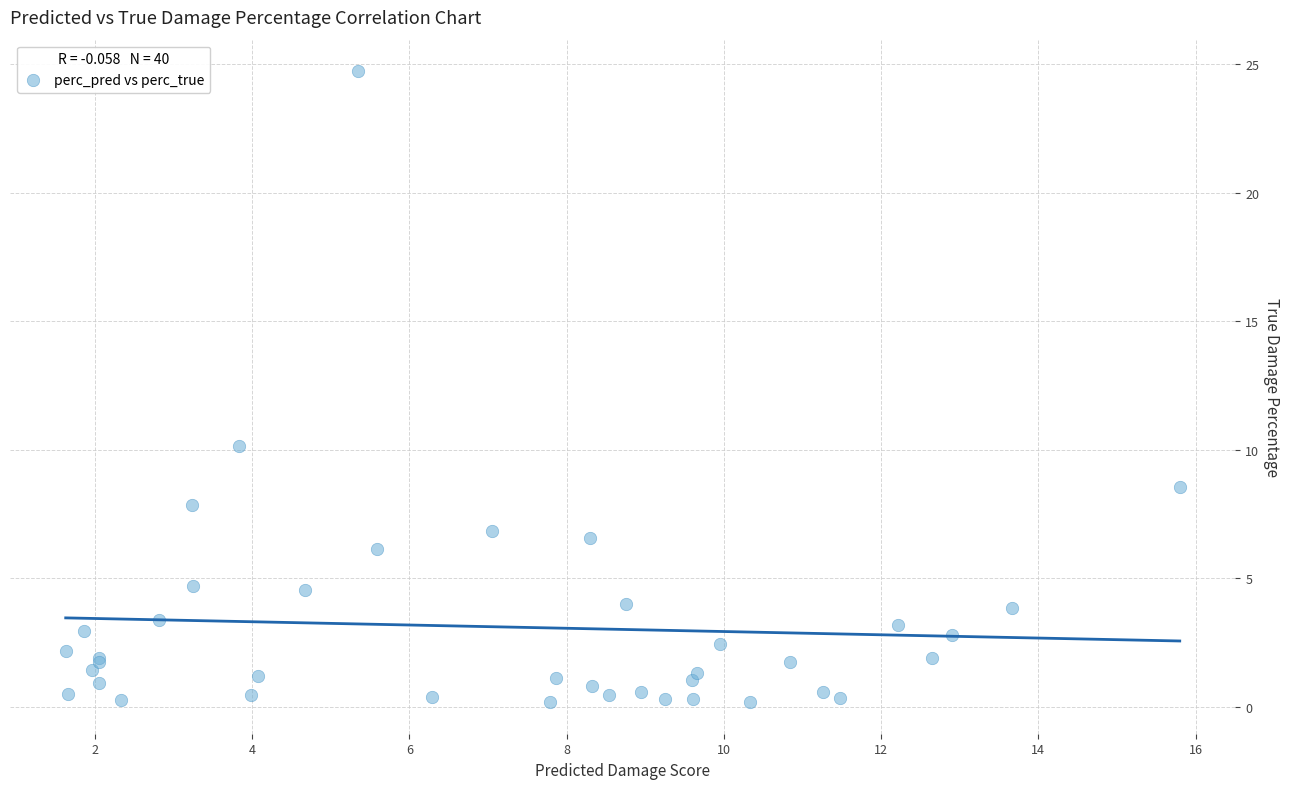

What Y value in the scatter plot is closest to 12?

10.1